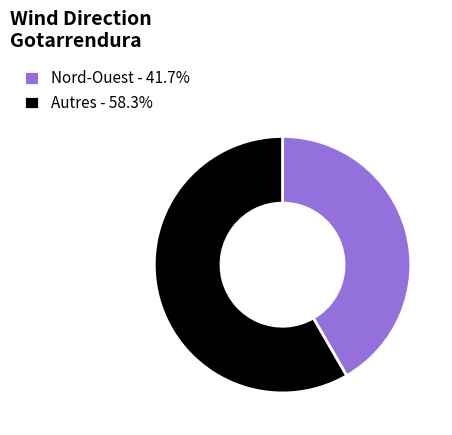

Is the sum of Nord-Ouest - 41.7% and Autres - 58.3% greater than half?

Yes